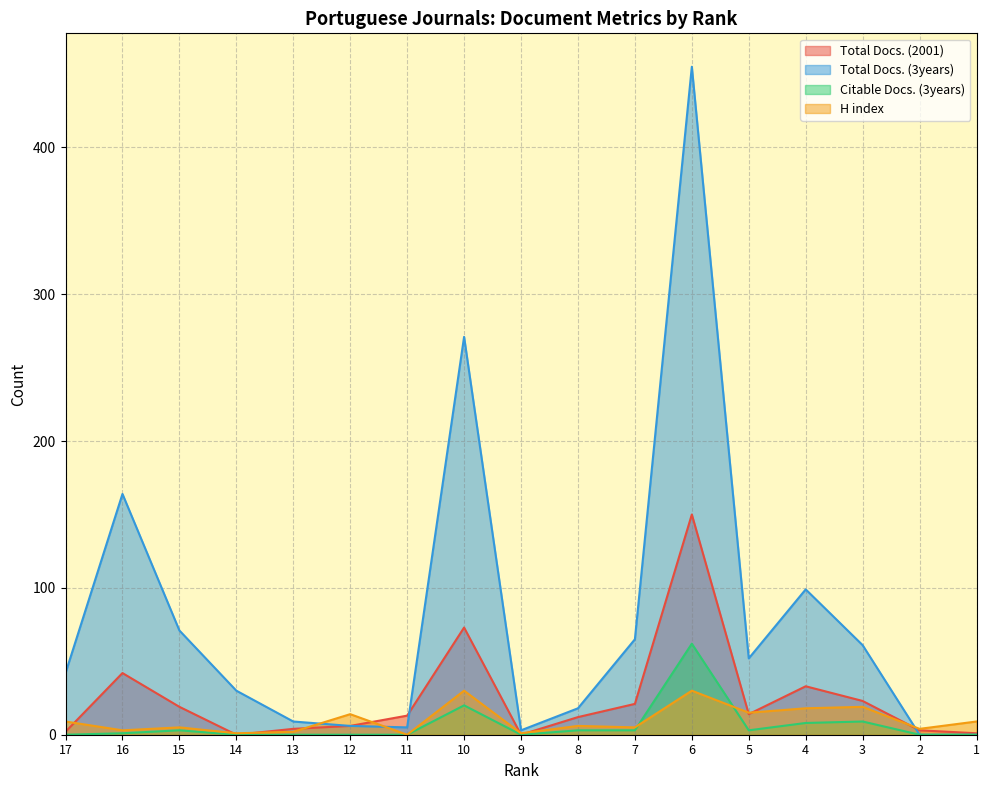

Between 13 and 10, which is larger?

10